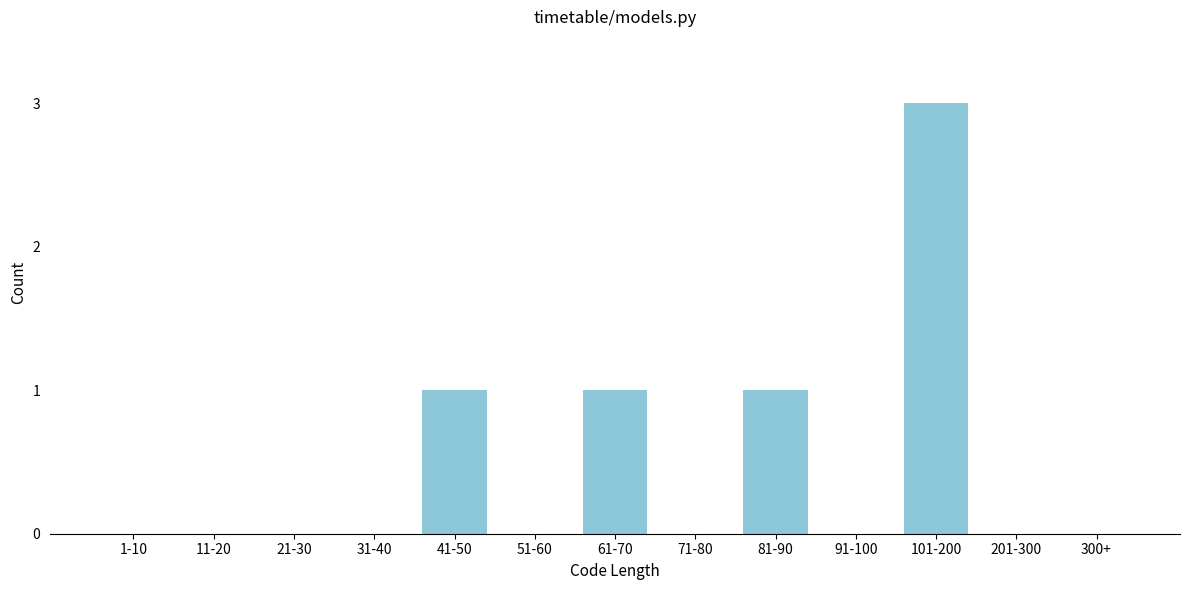

Reading left to right, transcribe all the data shown in this chart.

1-10=0	11-20=0	21-30=0	31-40=0	41-50=1	51-60=0	61-70=1	71-80=0	81-90=1	91-100=0	101-200=3	201-300=0	300+=0